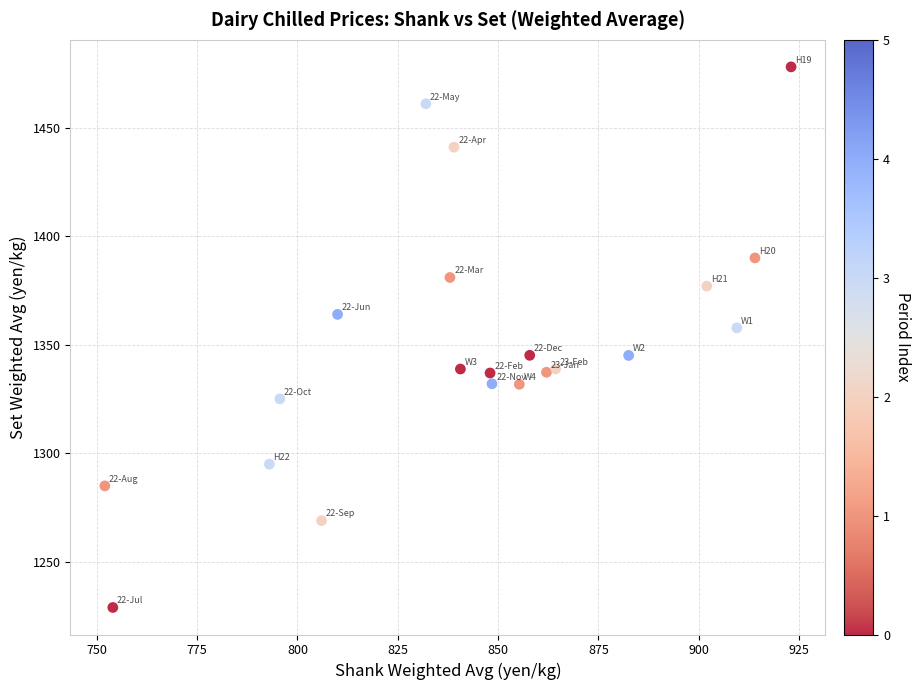

What Y value in the scatter plot is closest to 1353?

1357.8